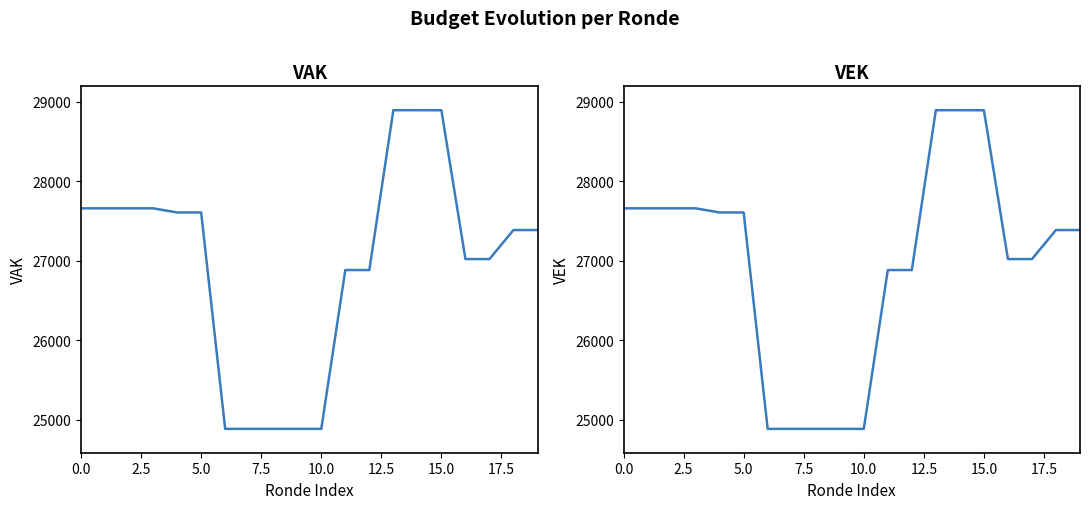

True or false: VEK and VAK cross at least once.

False